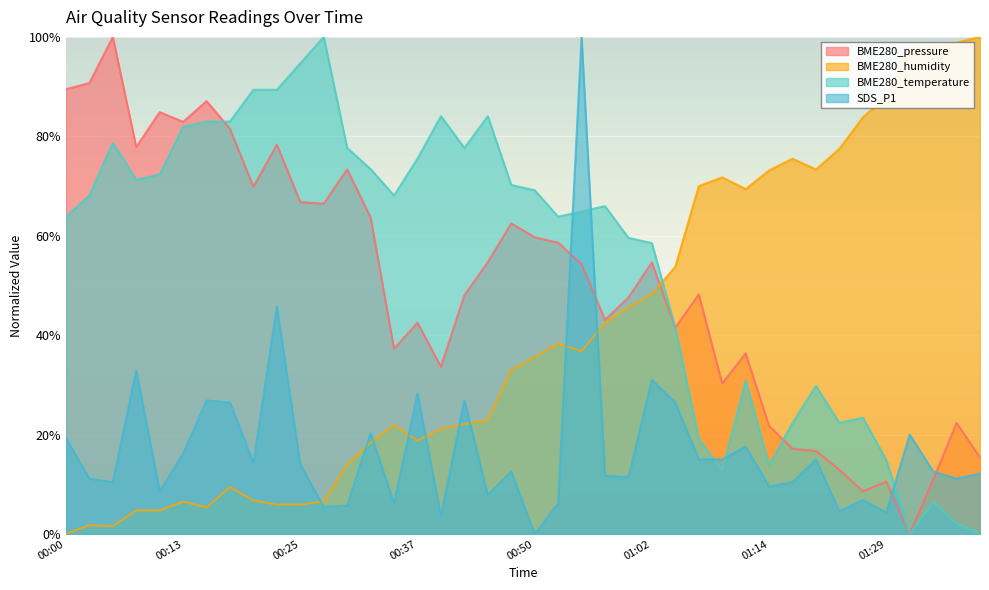

What is the difference between the BME280_humidity values at 00:32 and 01:22?

59.1